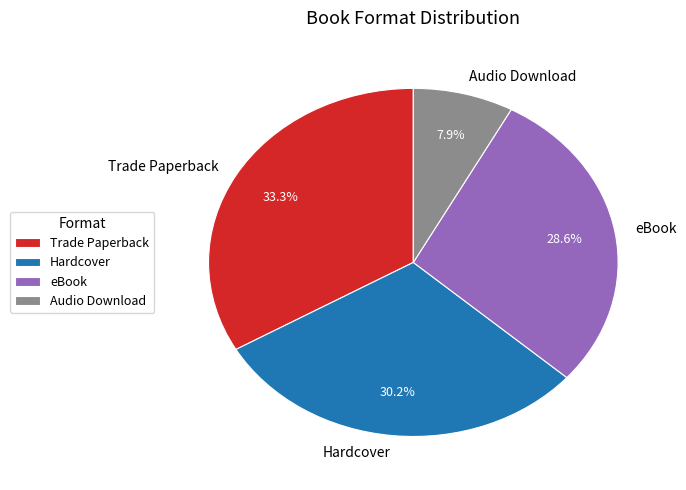

Which has a higher value, eBook or Audio Download?

eBook